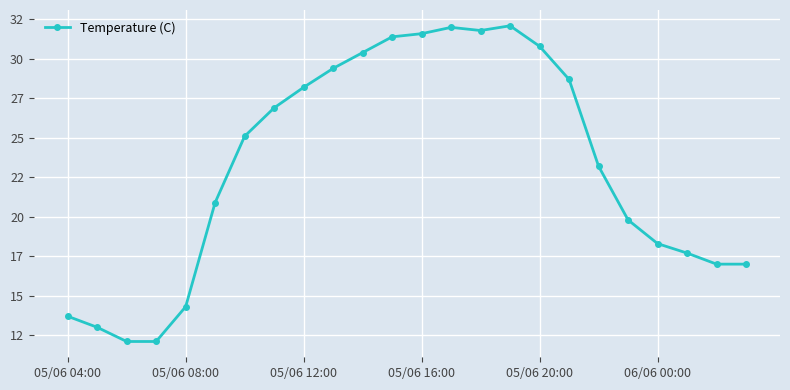

True or false: the data has more than 2 interior local peaks.

False